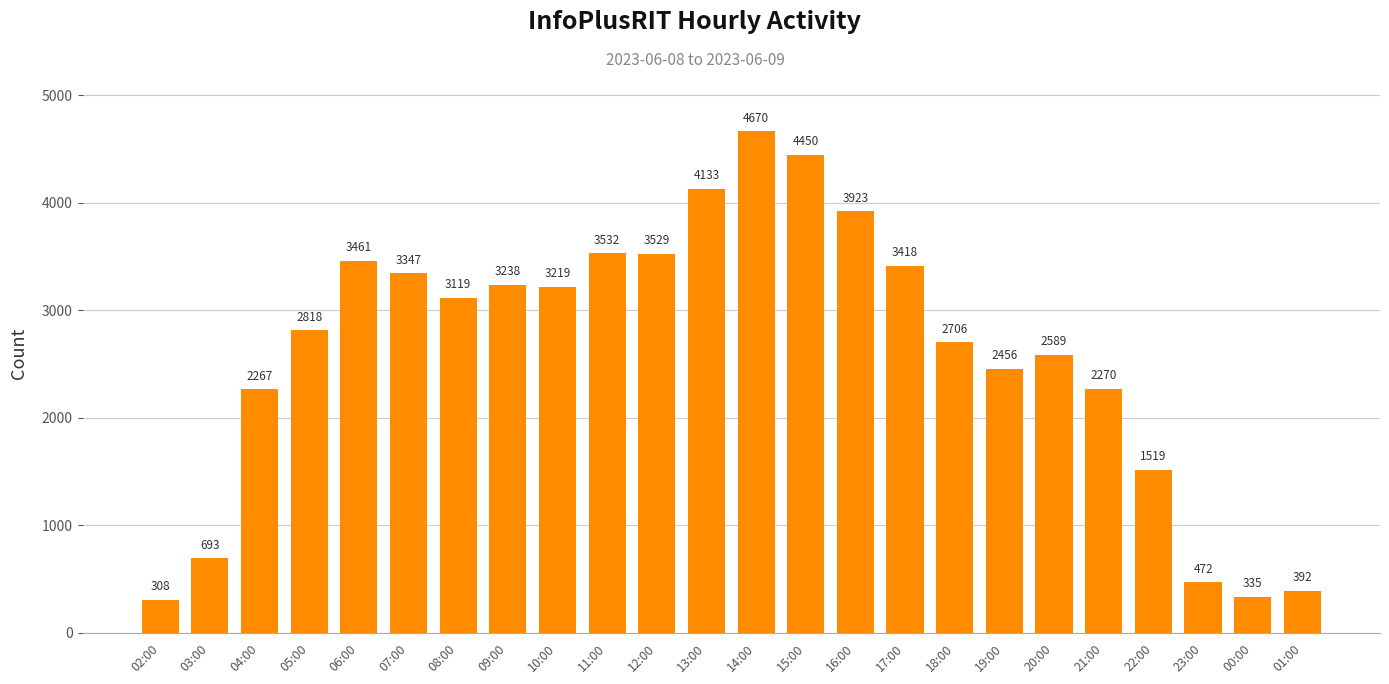

The value at 09:00 is 3238. True or false?

True